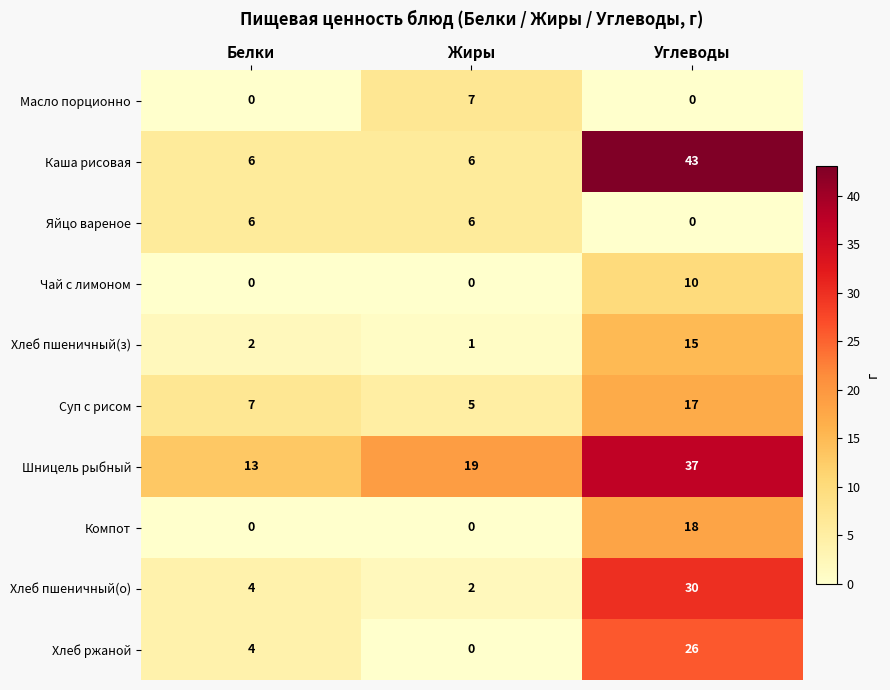

How many categories are shown in the chart?

3